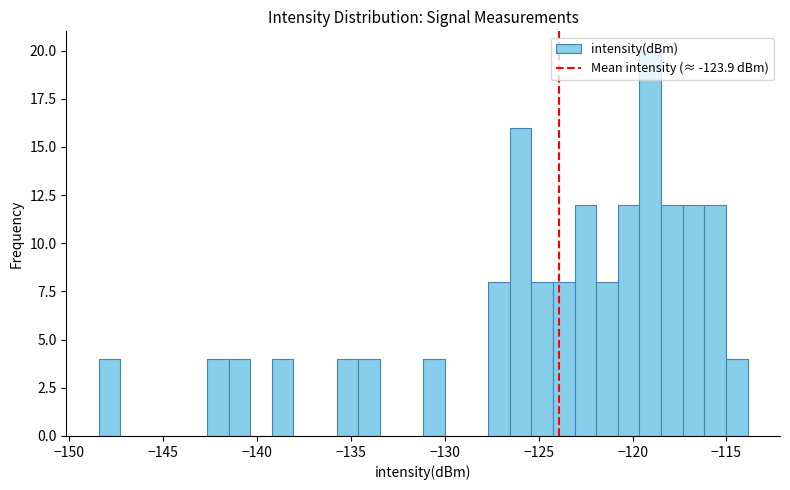

Read against the x-axis, roughly where is the centre of the tallest bar?

-119.0